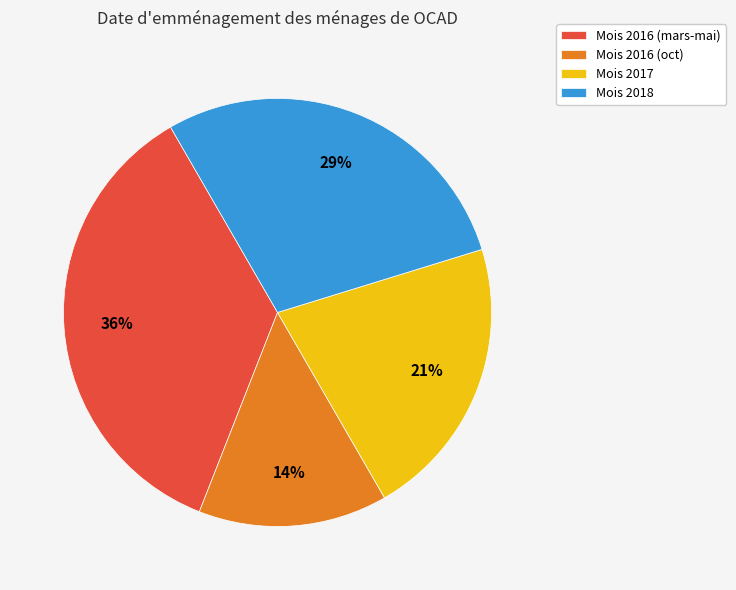

Rank the categories by value from highest to lowest.

Mois 2016 (mars-mai), Mois 2018, Mois 2017, Mois 2016 (oct)